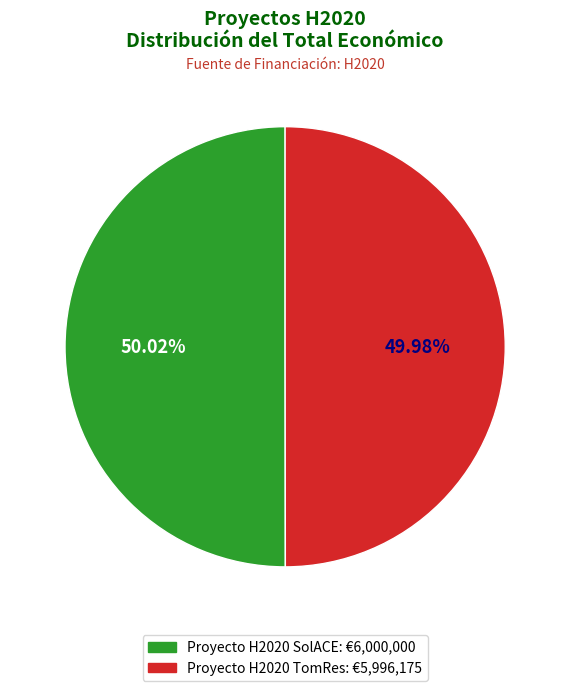

Approximately how many times larger is the value at Proyecto H2020 TomRes compared to Proyecto H2020 SolACE?

1.0